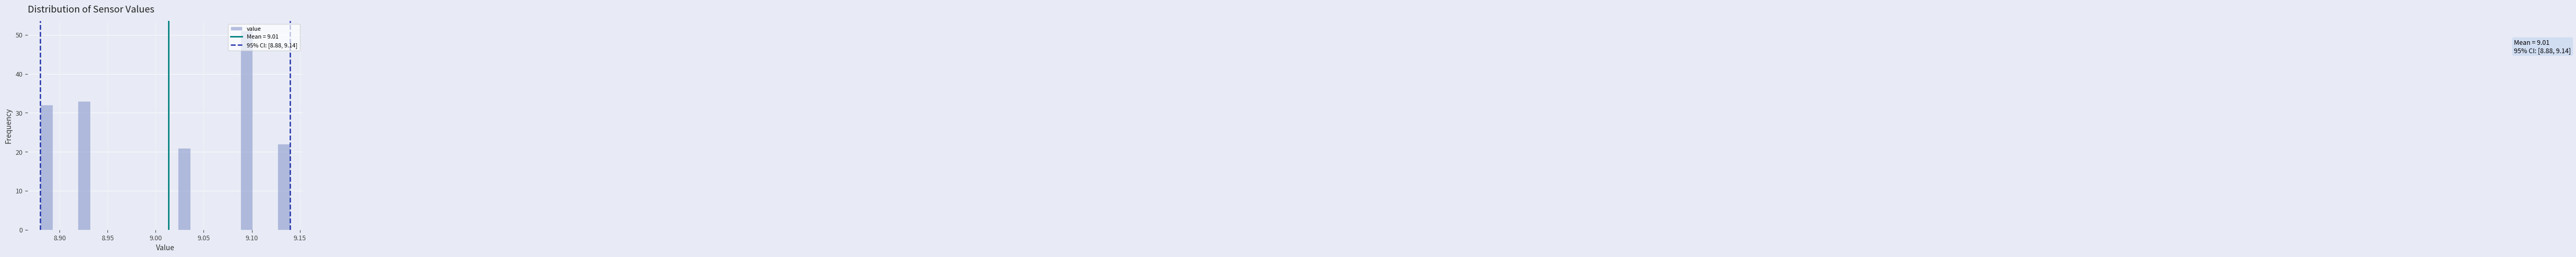

Around what value on the x-axis is the tallest bar? Give the approximate position of its centre, as read against the axis.

9.095